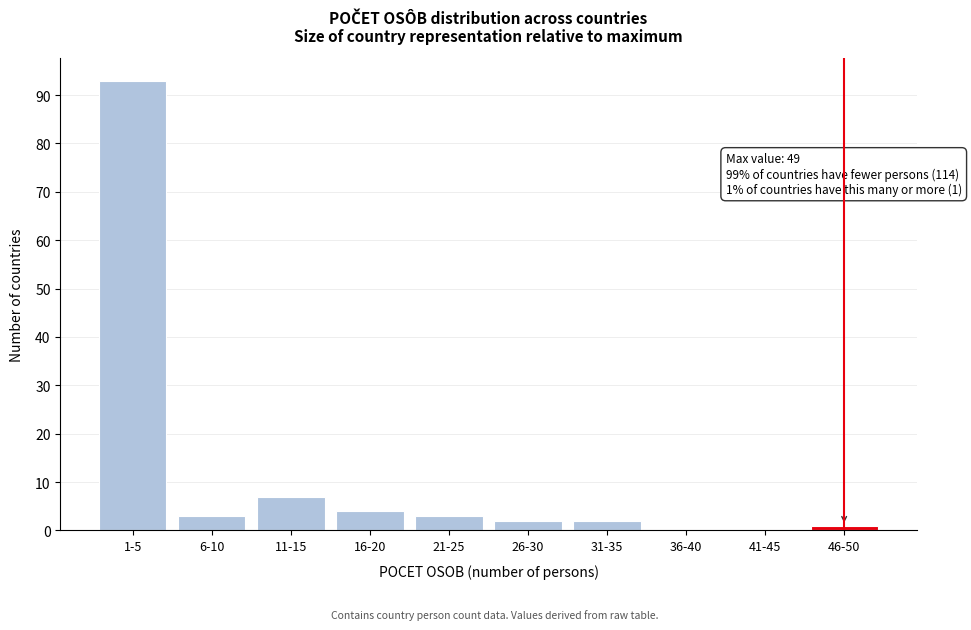

Reading left to right, list all the values displayed in this chart.

1-5=93	6-10=3	11-15=7	16-20=4	21-25=3	26-30=2	31-35=2	36-40=0	41-45=0	46-50=1